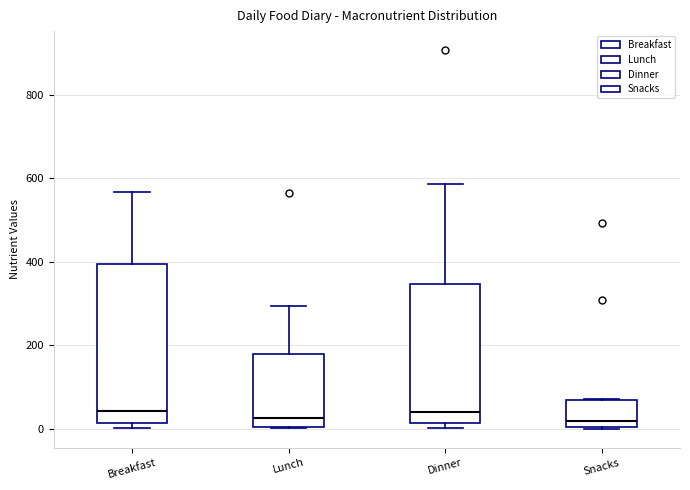

Where is the lower edge of the box for Breakfast on the y-axis? The values are not printed on the chart, so give them approximately, as read against the axis.

20